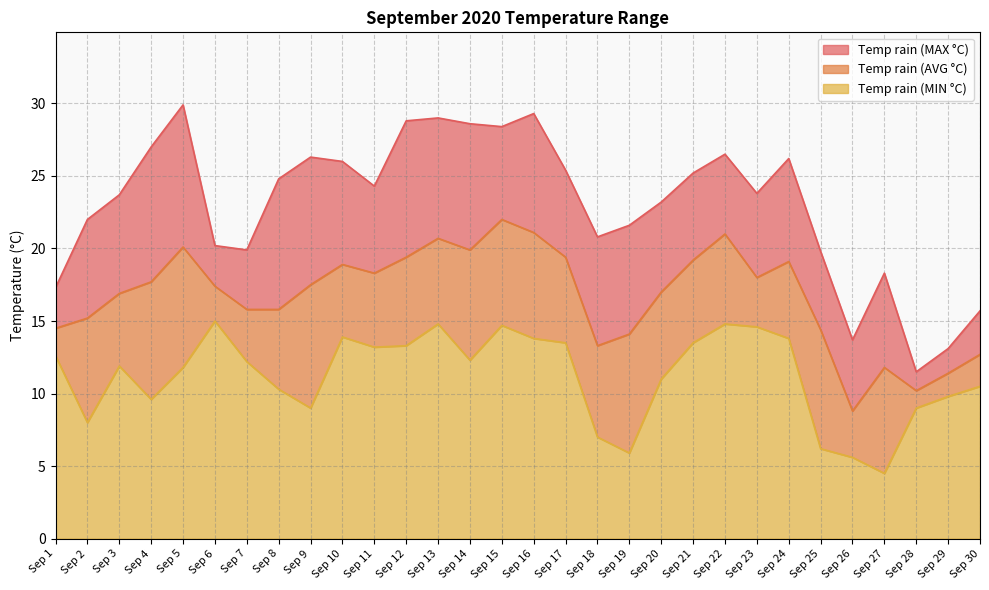

Rank the series by their maximum value, from lowest to highest.

Temp rain (MIN °C), Temp rain (AVG °C), Temp rain (MAX °C)